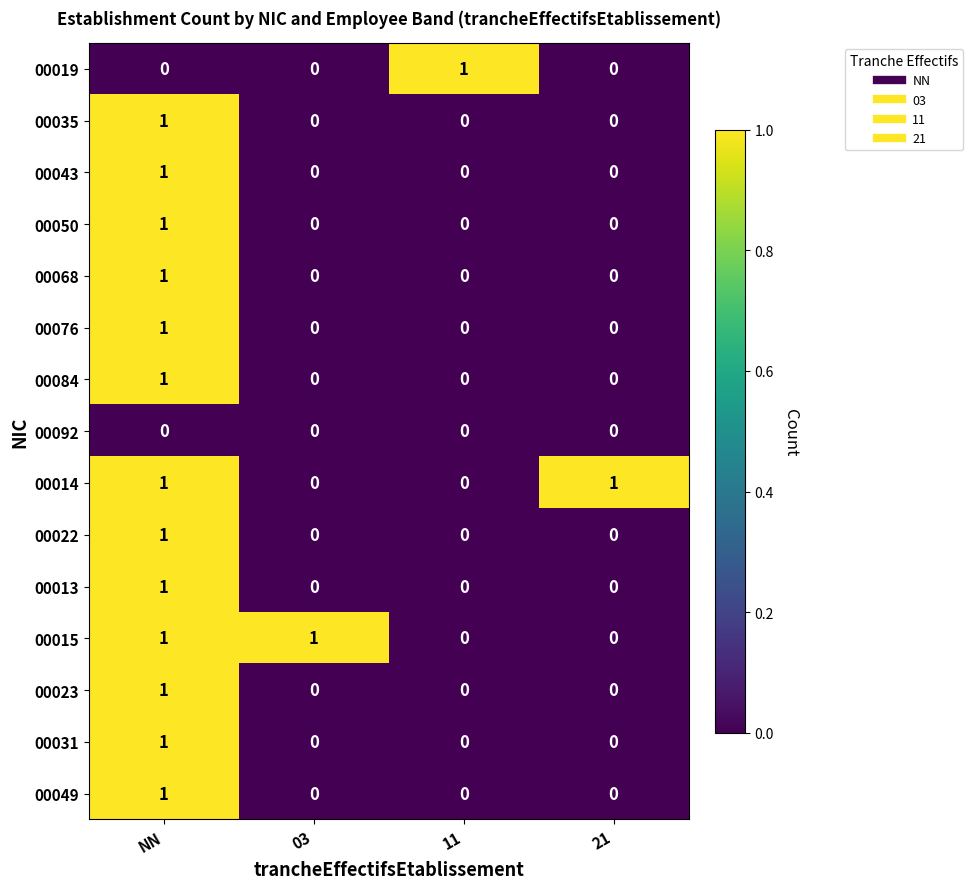

How many values in the 00068 series exceed 0?

1